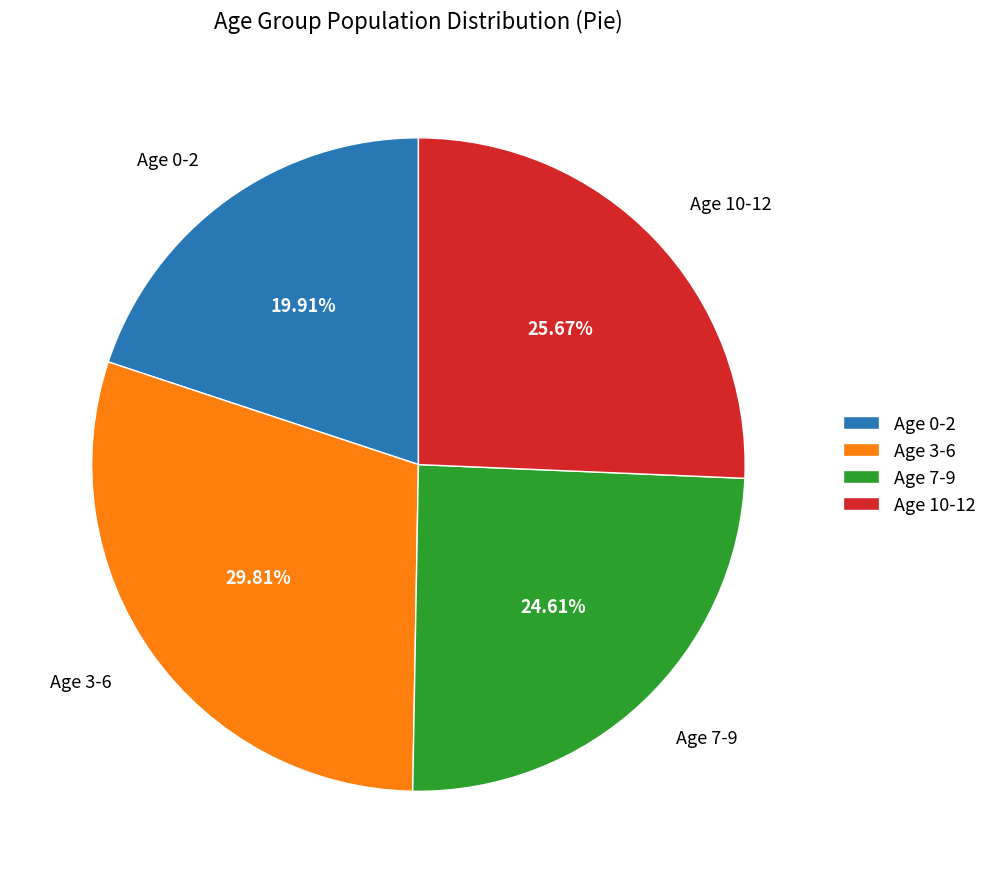

Is there a majority slice in this chart?

No